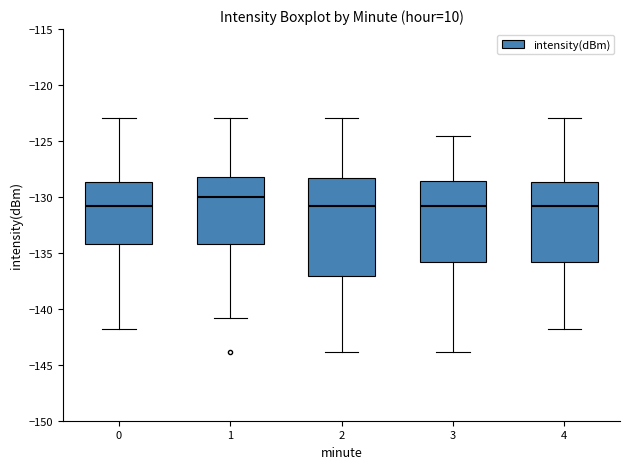

Comparing the boxes themselves (not the whiskers), which one is the tallest?

2